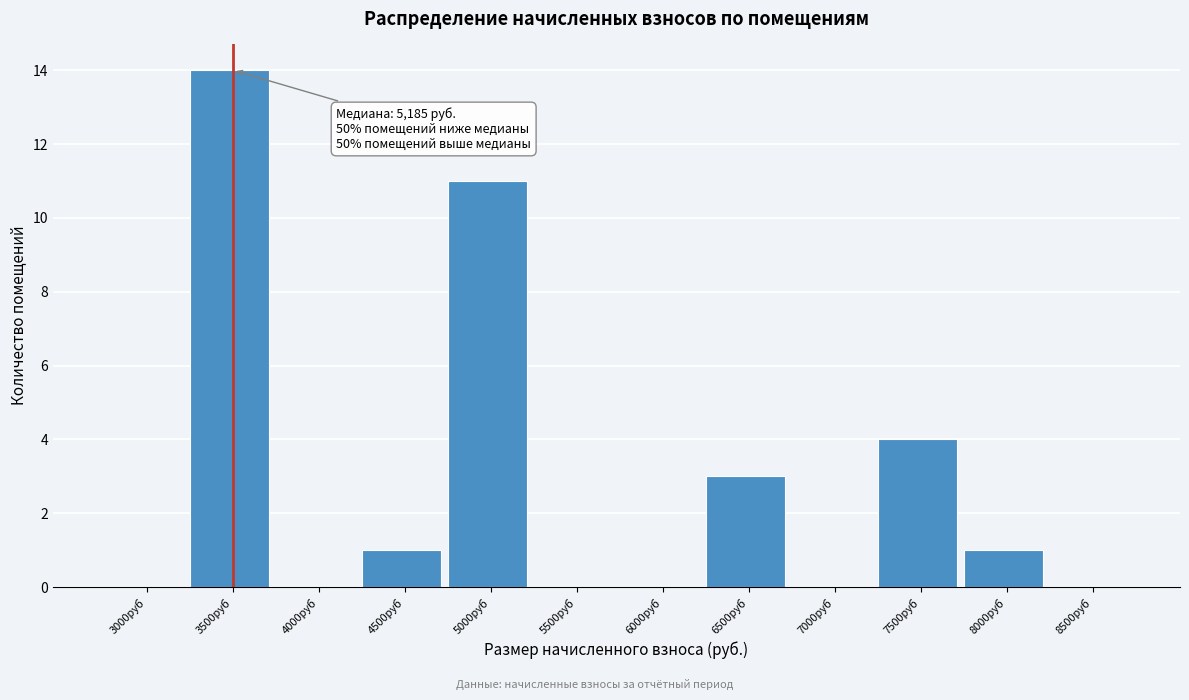

Reading left to right, extract all data points from this chart.

3000руб=0	3500руб=14	4000руб=0	4500руб=1	5000руб=11	5500руб=0	6000руб=0	6500руб=3	7000руб=0	7500руб=4	8000руб=1	8500руб=0